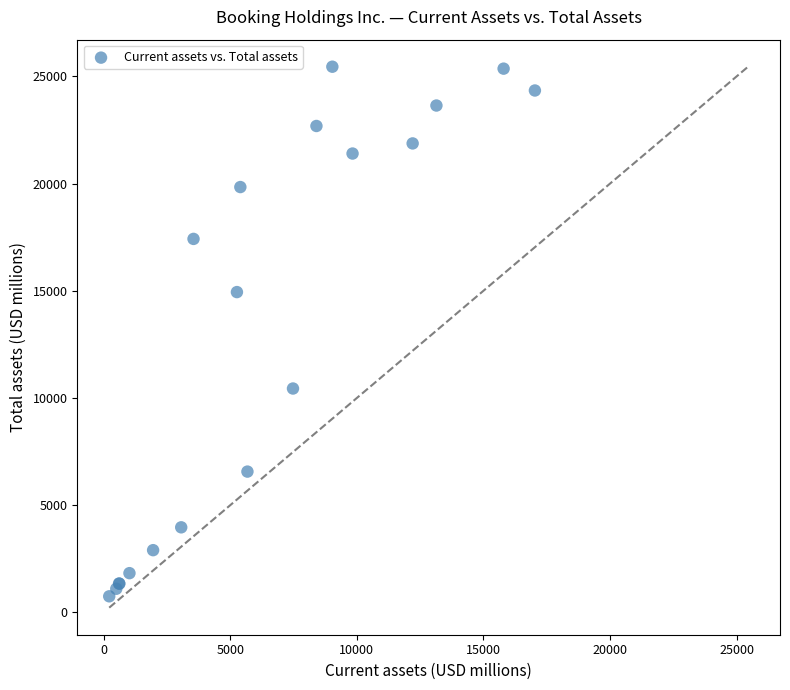

What Y value in the scatter plot is closest to 13102?

14941